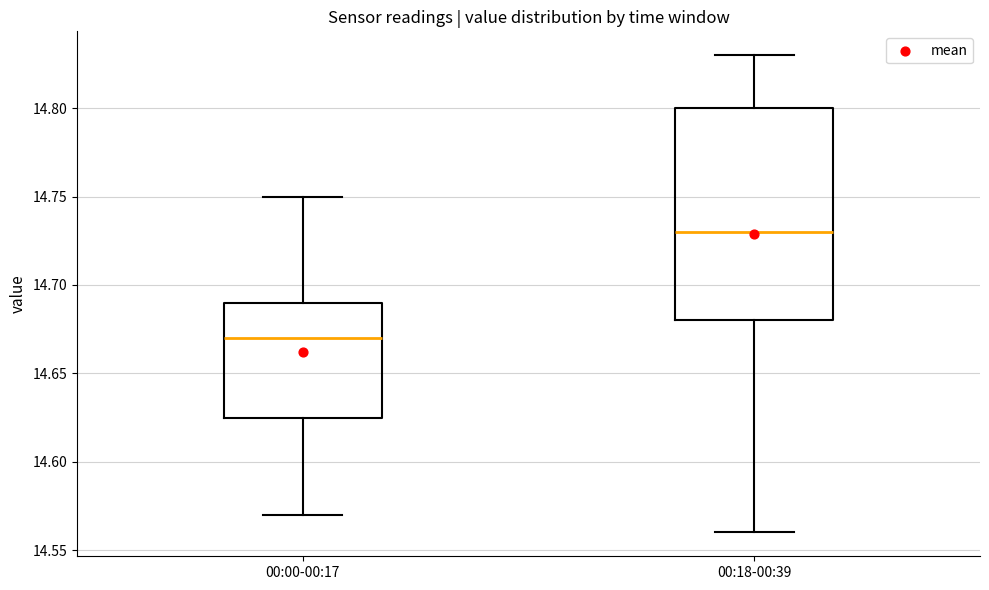

Where is the lower edge of the box for 00:00-00:17 on the y-axis? The values are not printed on the chart, so give them approximately, as read against the axis.

14.625